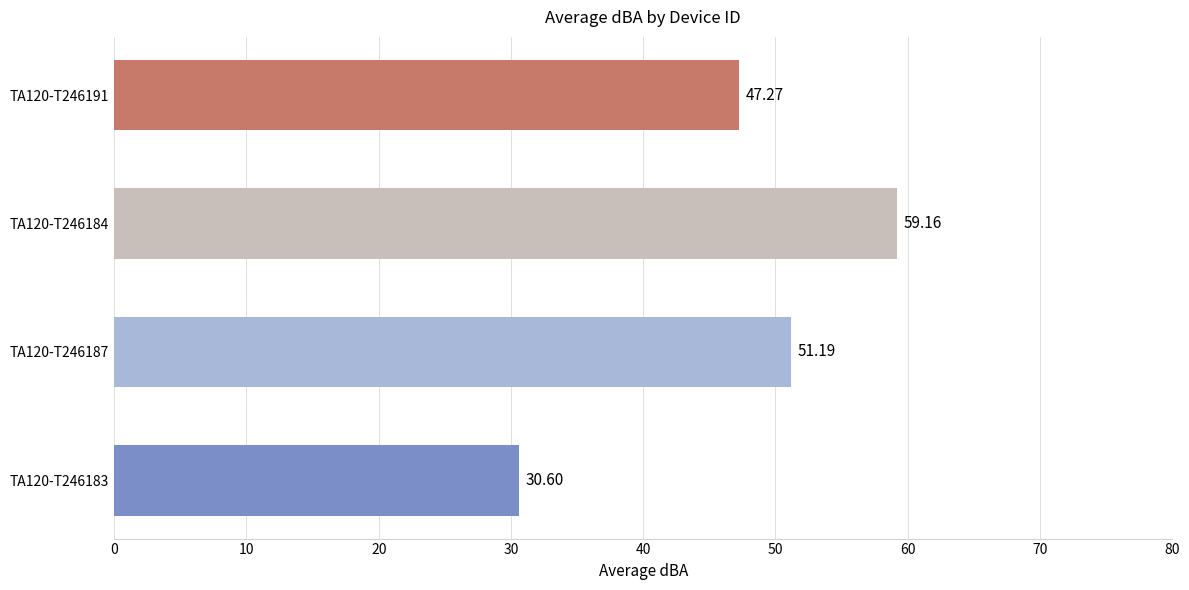

What is the minimum value shown in the chart?

30.6